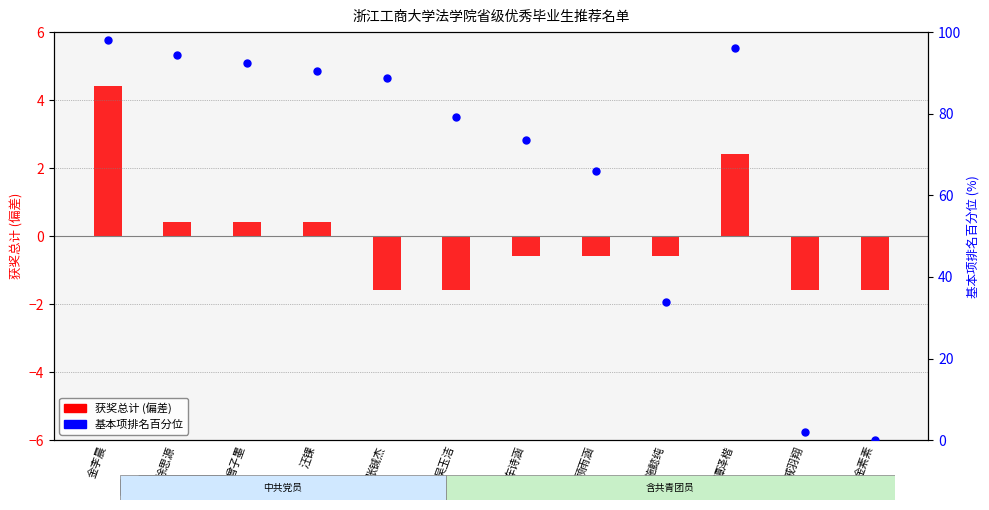

At which category is the sum across all series the highest?

金李晨